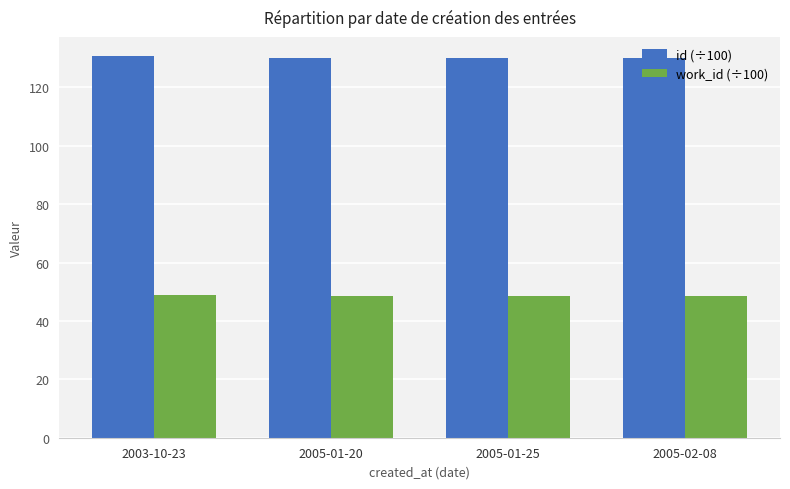

Rank the series at 2005-02-08 from highest to lowest value.

id (÷100), work_id (÷100)